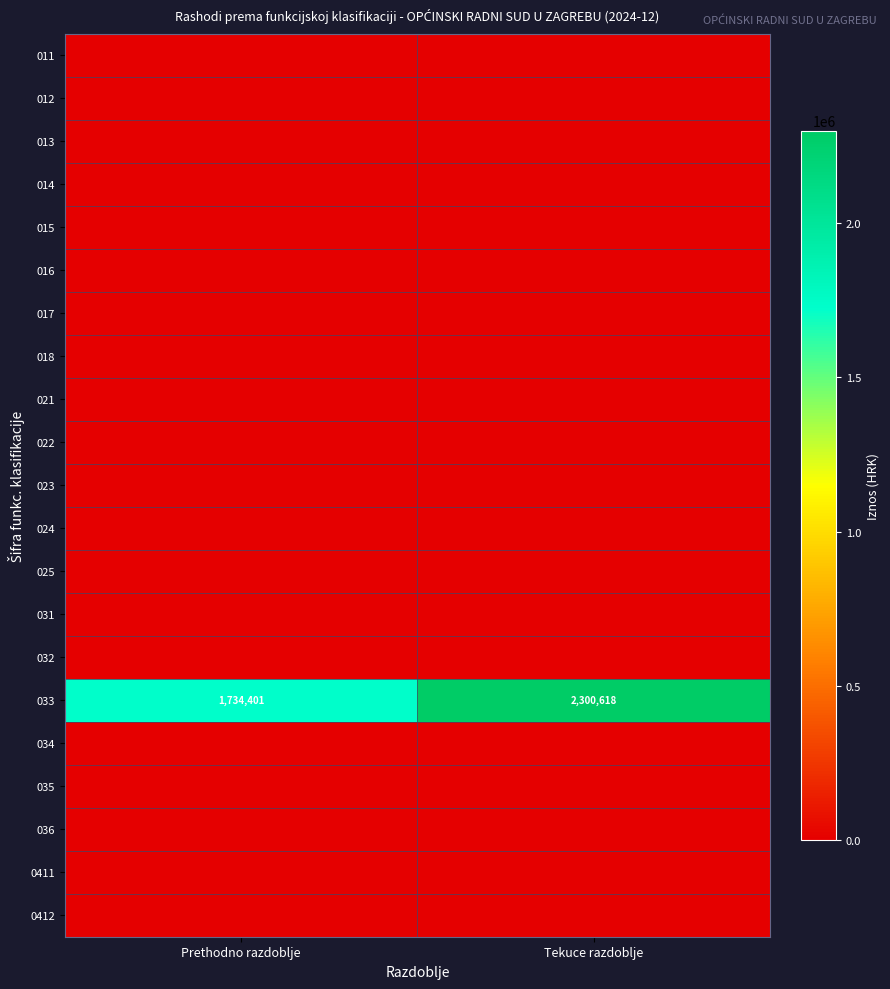

At which category does the chart reach its minimum across all series?

Prethodno razdoblje